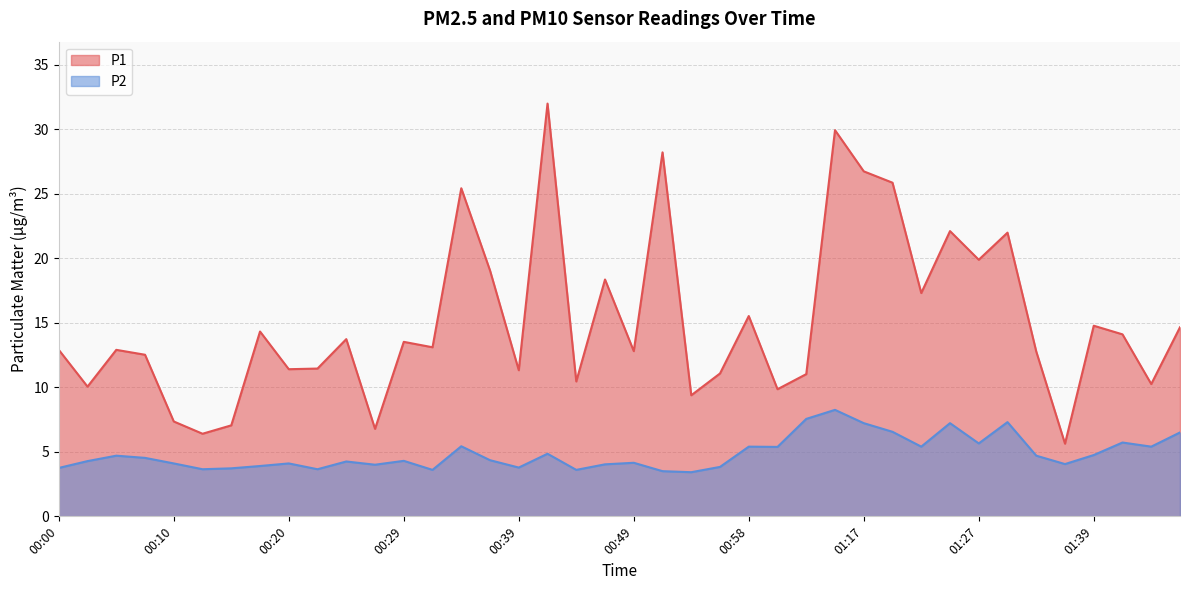

List the series in order of their overall mean, highest first.

P1, P2